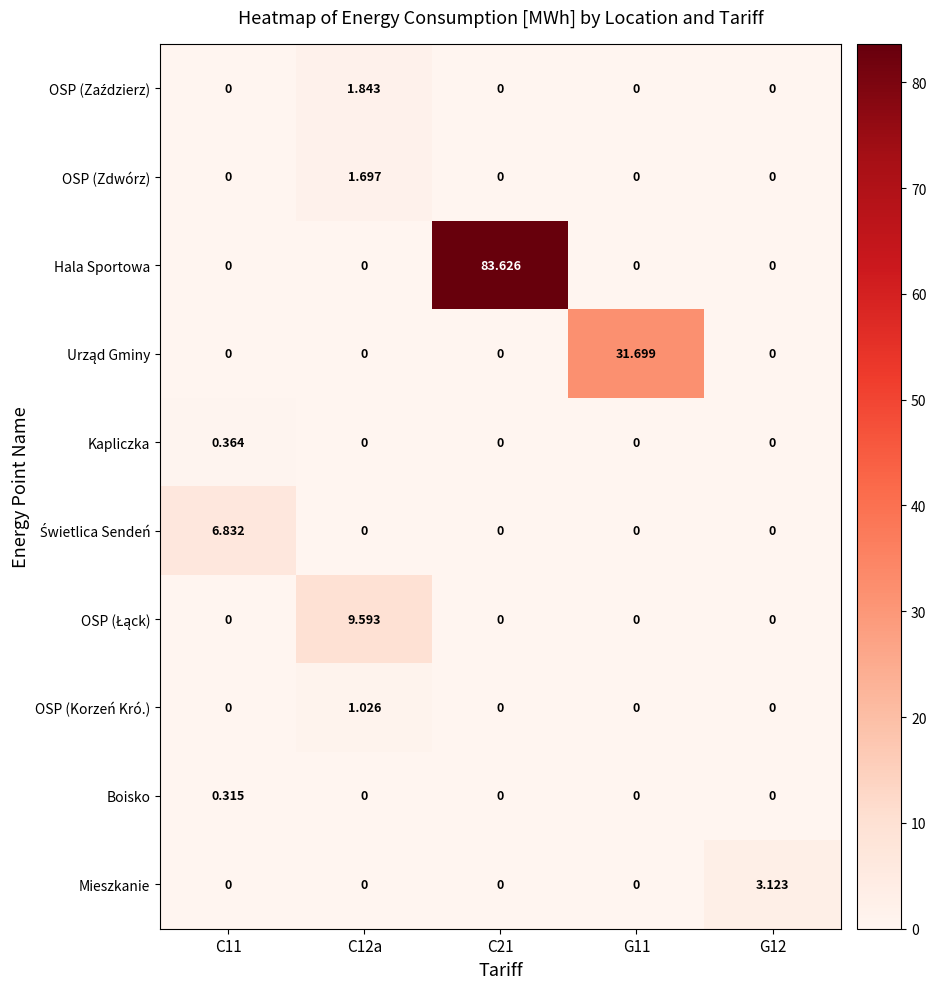

Which series has the widest spread of values?

Hala Sportowa